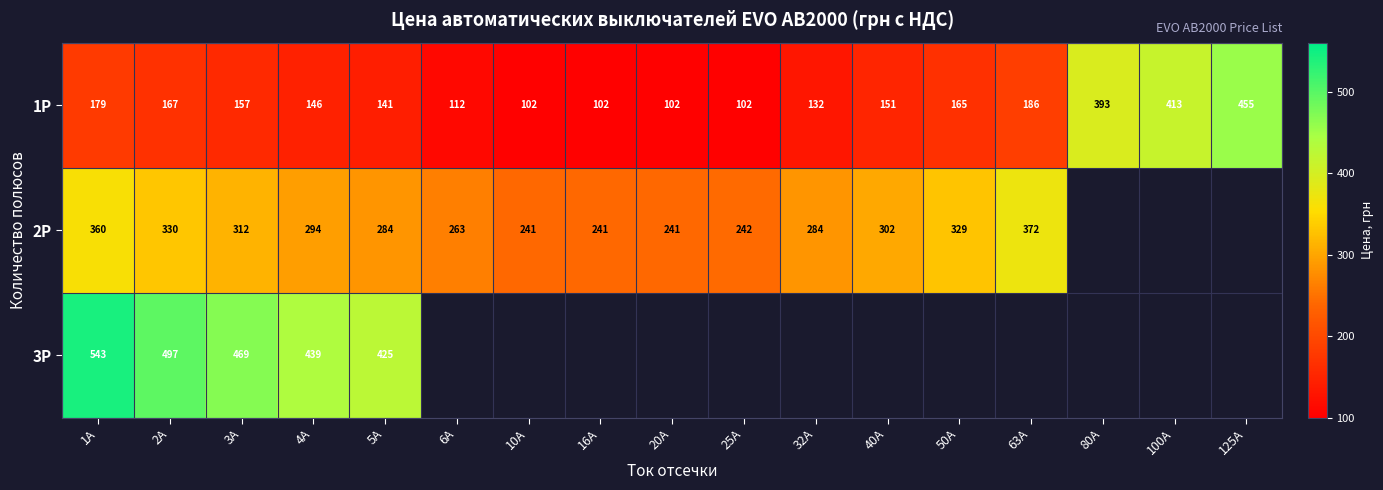

What is the smallest value displayed?

102.2